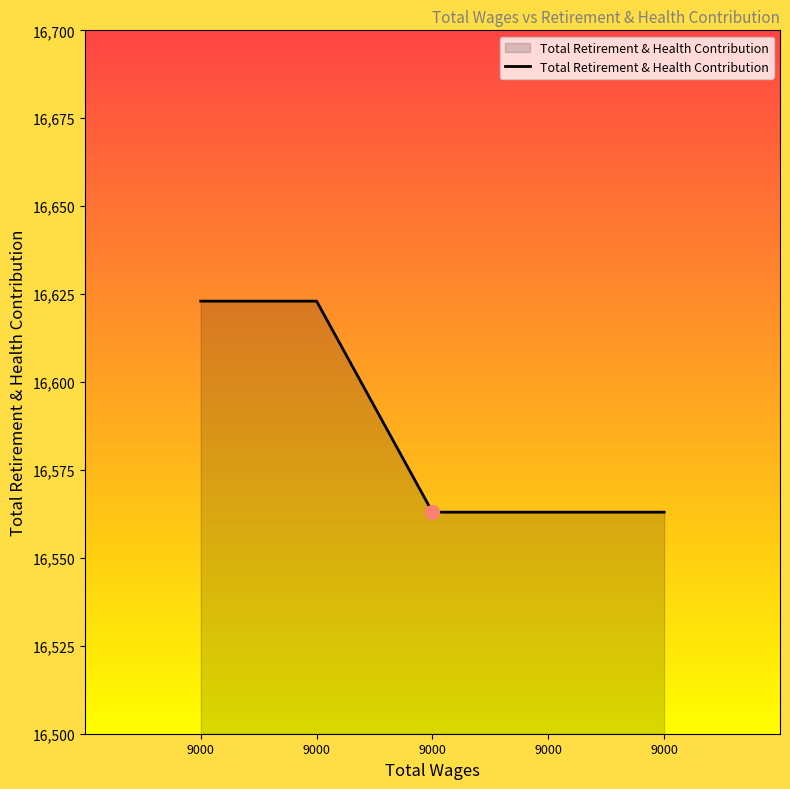

Count the number of data series in this chart.

1